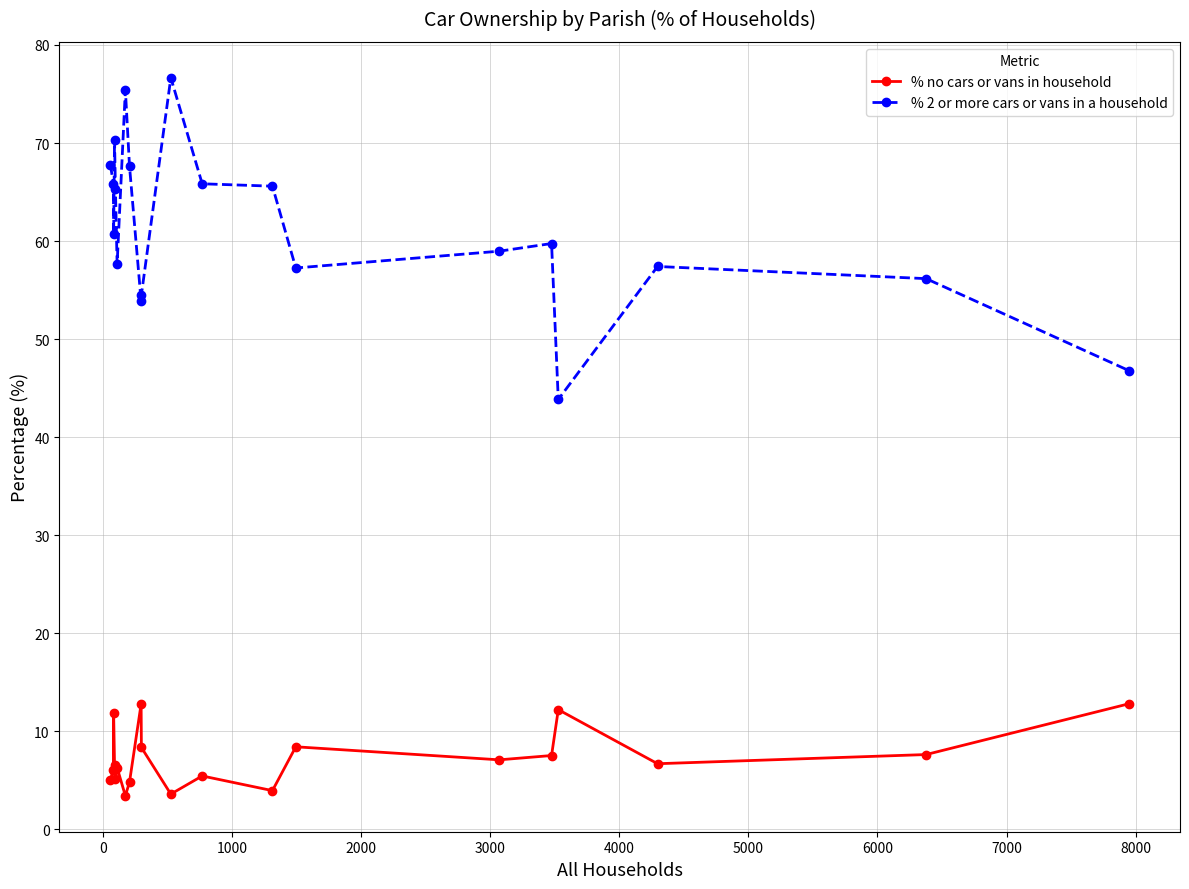

Which series has the largest total across all categories?

% 2 or more cars or vans in a household